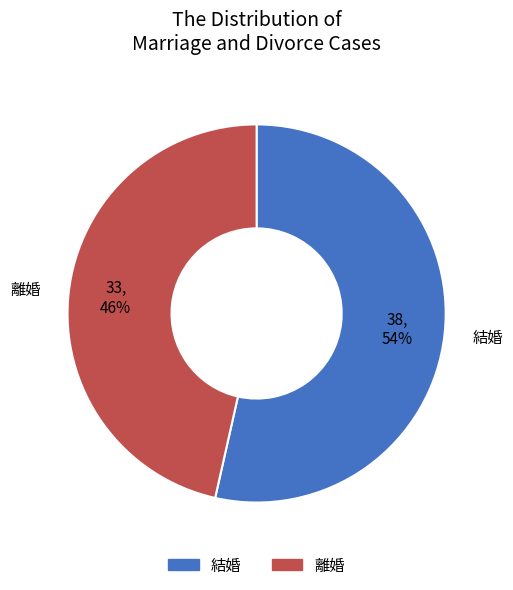

To the nearest percent, what is the combined percentage of 離婚 and 結婚?

100%